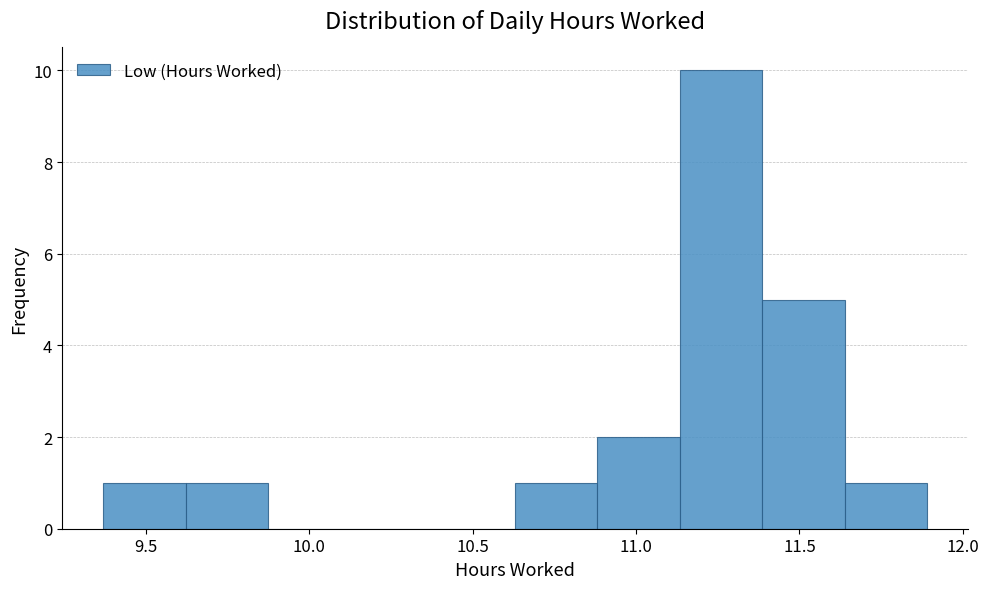

Reading left to right, transcribe this chart: for each bar, give the range it covers on the x-axis and its height. Neither the bar edges nor the heights are printed on the chart, so give them approximately, as read against the axes.

9.35 to 9.60: 1
9.60 to 9.85: 1
9.85 to 10.15: 0
10.15 to 10.40: 0
10.40 to 10.65: 0
10.65 to 10.90: 1
10.90 to 11.15: 2
11.15 to 11.40: 10
11.40 to 11.65: 5
11.65 to 11.90: 1